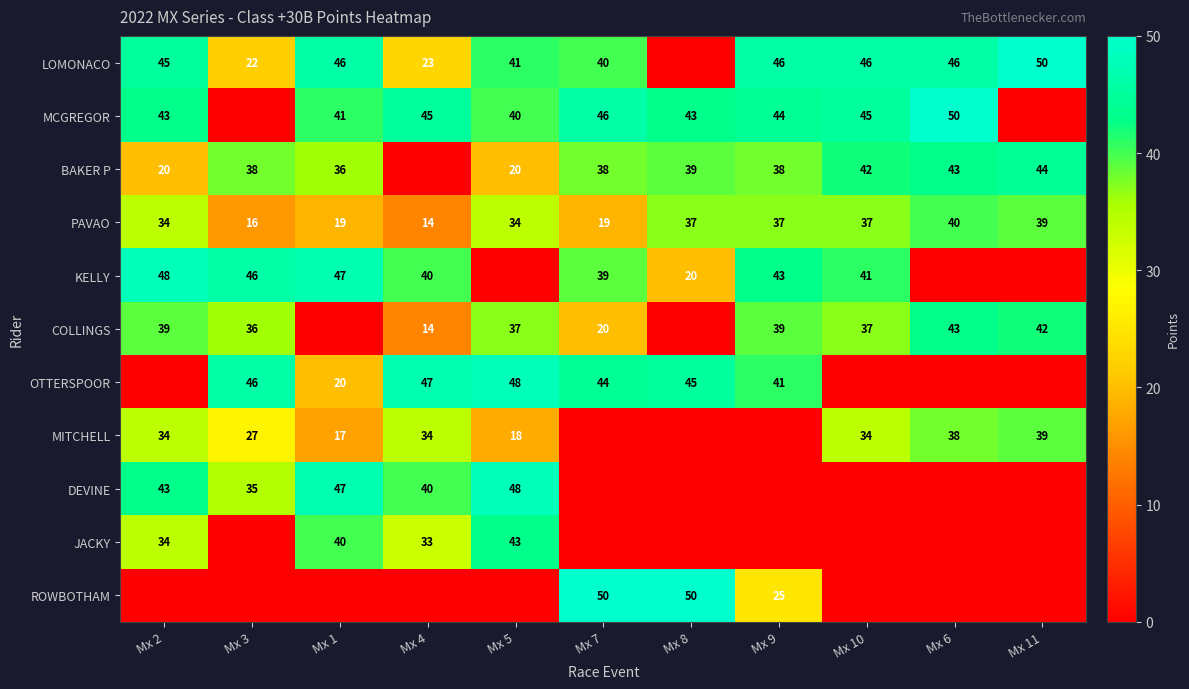

Which has a higher value, Mx 4 or Mx 9?

Mx 9